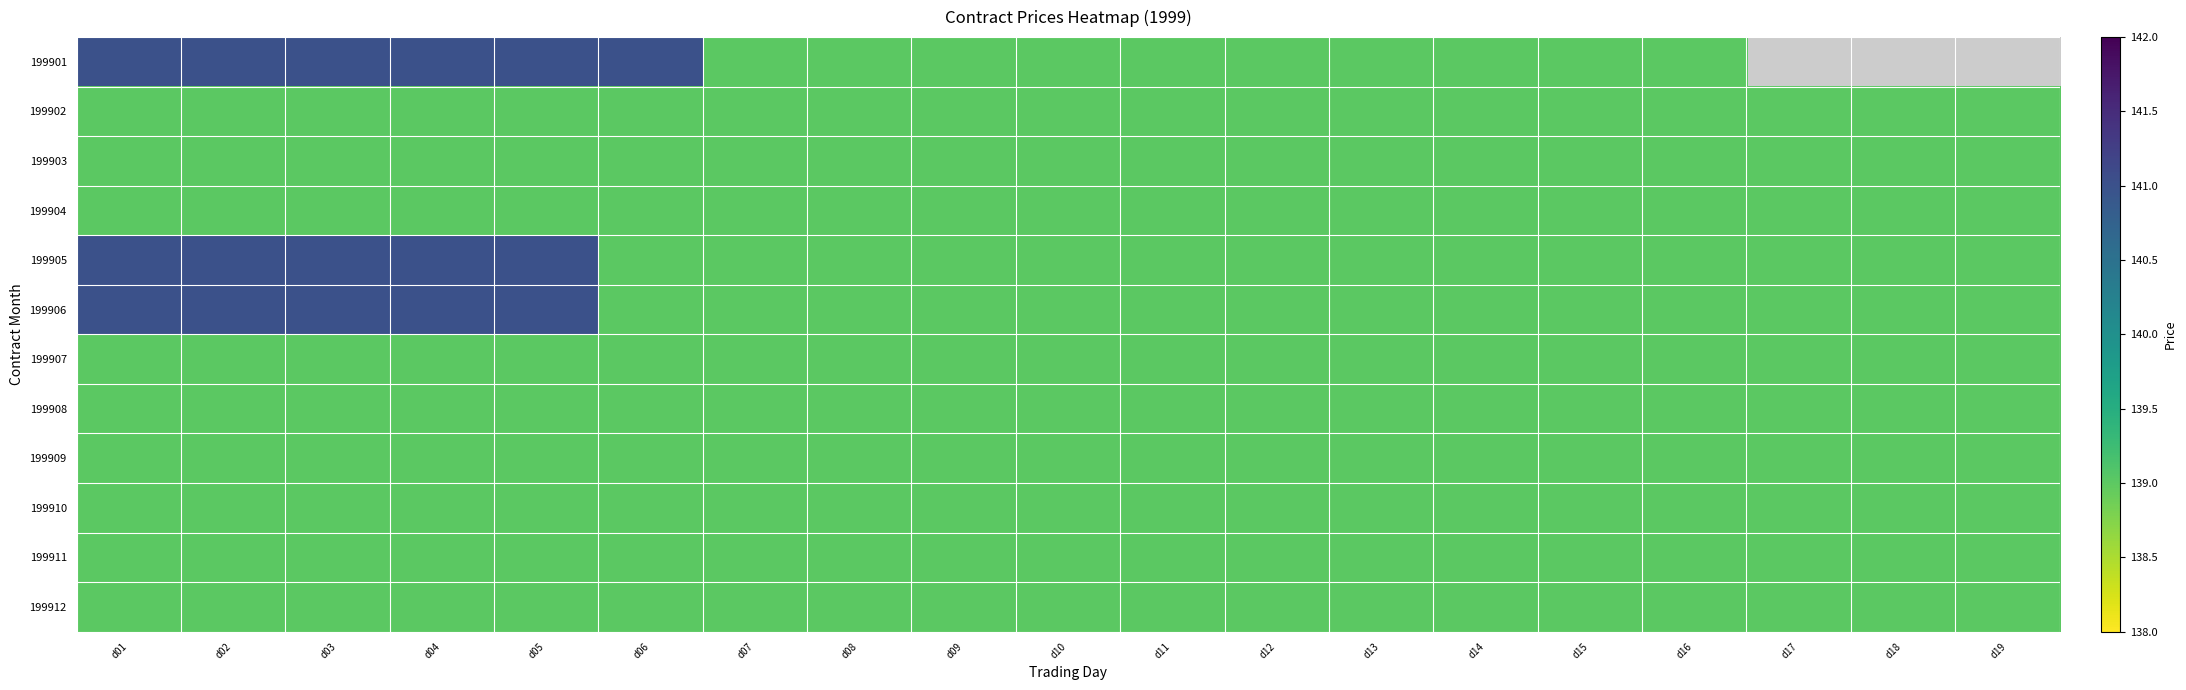

Count the number of data series in this chart.

12